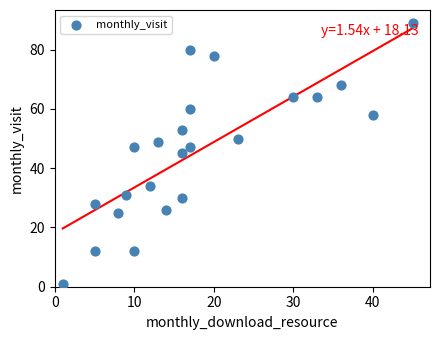

What is the range of X values (max minus min)?

44